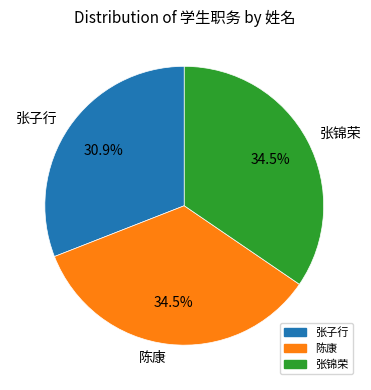

True or false: 张子行 accounts for 41% of the total.

False